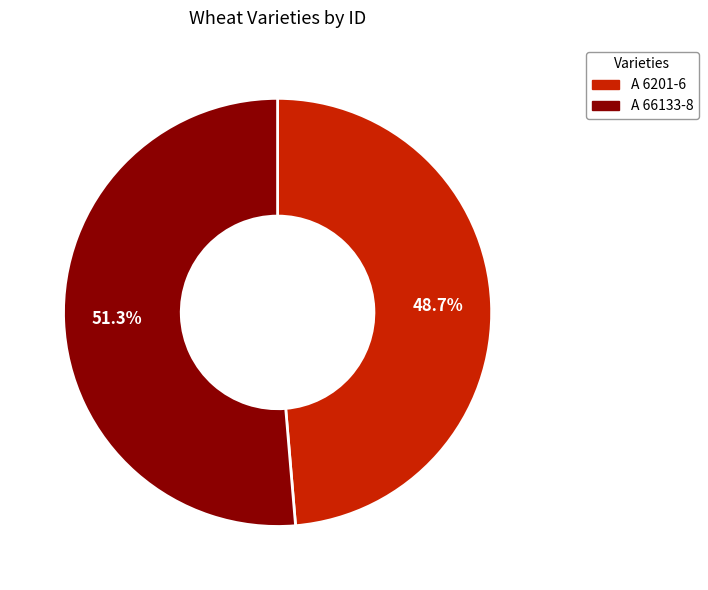

What percentage is the A 66133-8 slice, to the nearest percent?

51%